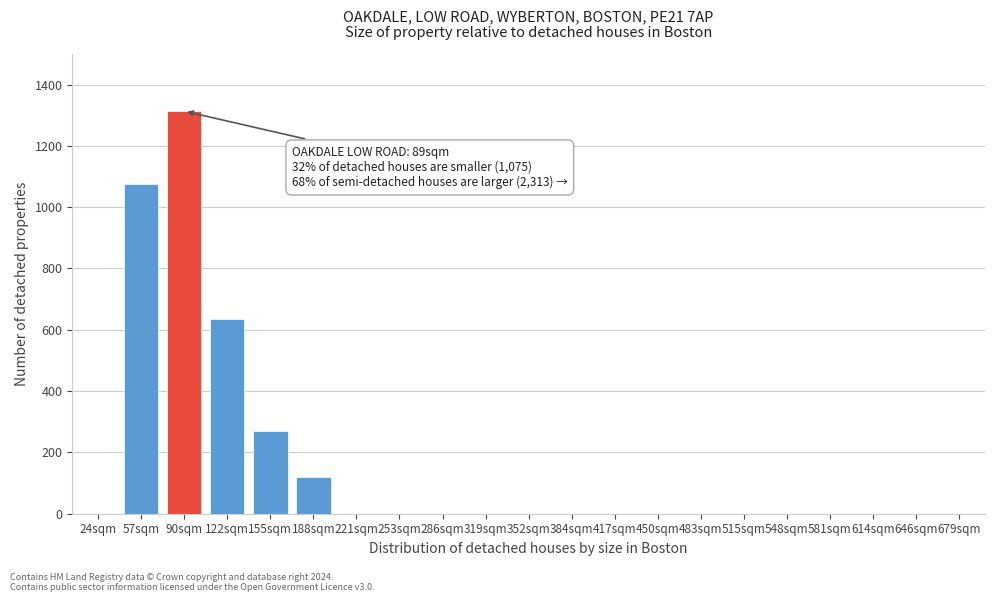

Reading left to right, transcribe all the data shown in this chart.

24sqm=0	57sqm=1075	90sqm=1313	122sqm=636	155sqm=271	188sqm=120	221sqm=0	253sqm=0	286sqm=0	319sqm=0	352sqm=0	384sqm=0	417sqm=0	450sqm=0	483sqm=0	515sqm=0	548sqm=0	581sqm=0	614sqm=0	646sqm=0	679sqm=0